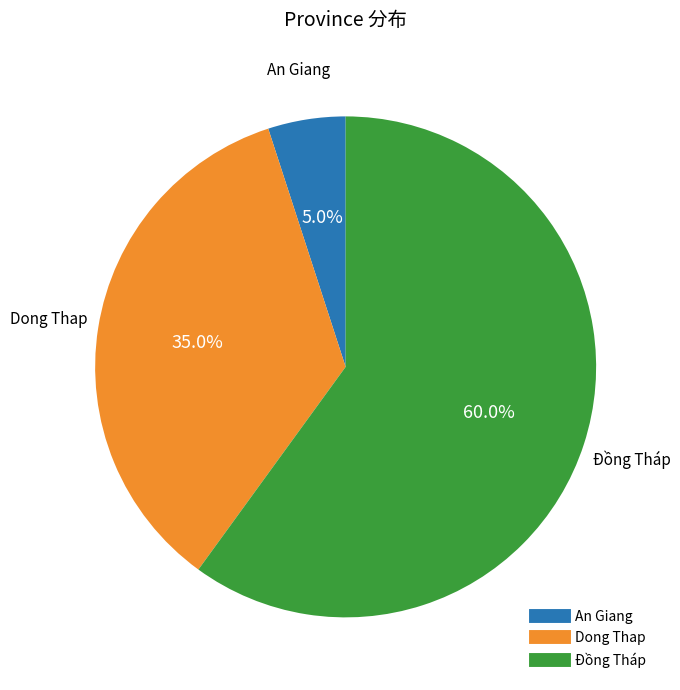

Rank the categories by value from highest to lowest.

Đồng Tháp, Dong Thap, An Giang